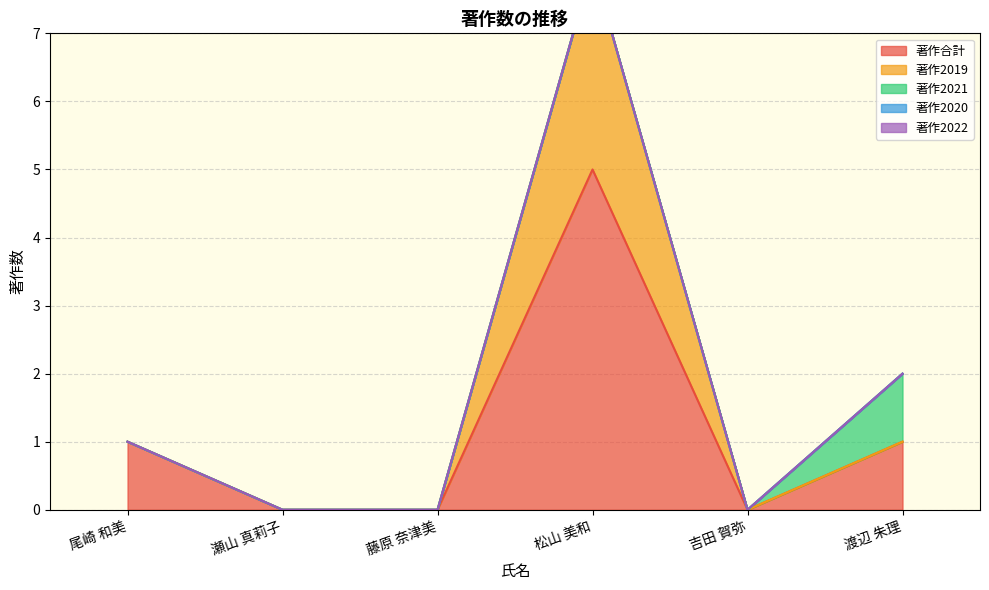

What is the label of the 6th point from the right?

尾崎 和美